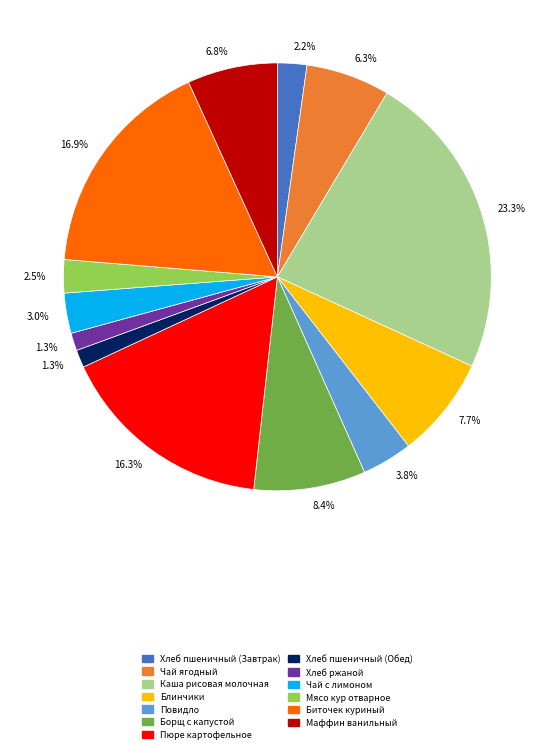

Count the number of slices in the pie.

13